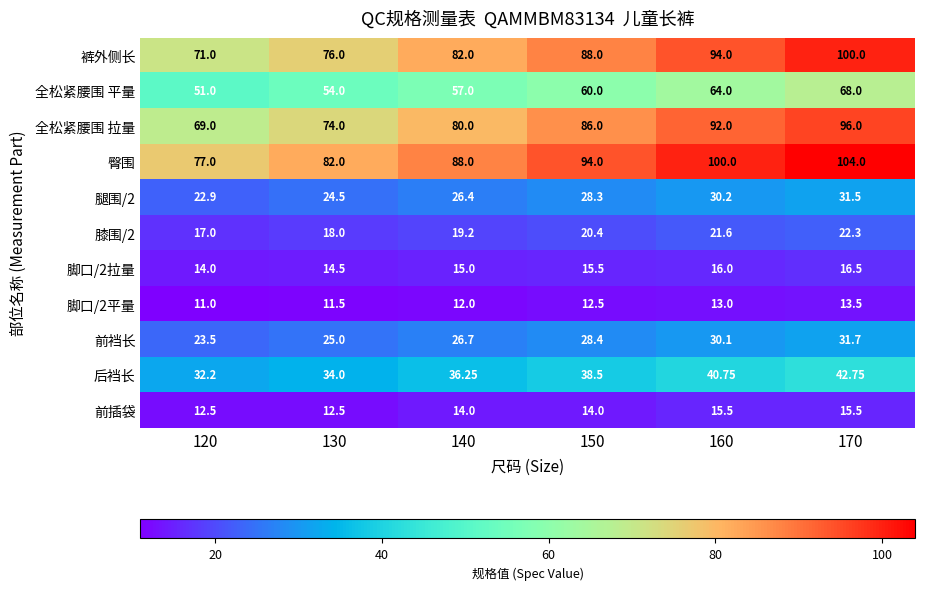

How many distinct data groups are displayed?

11